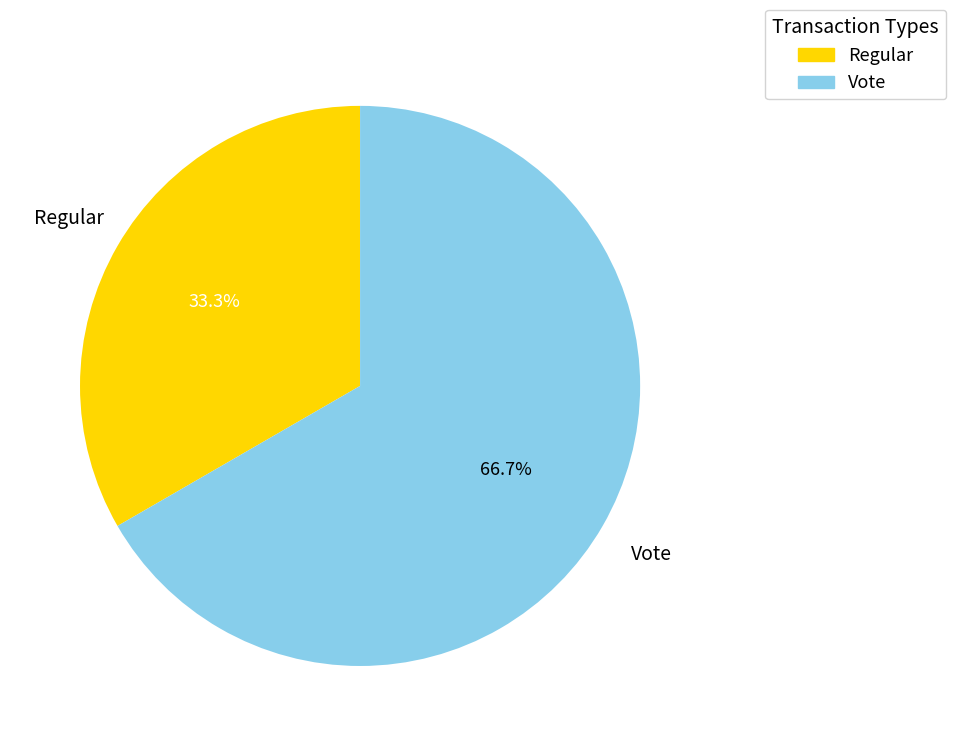

What percentage do Vote and Regular together represent?

100.0%